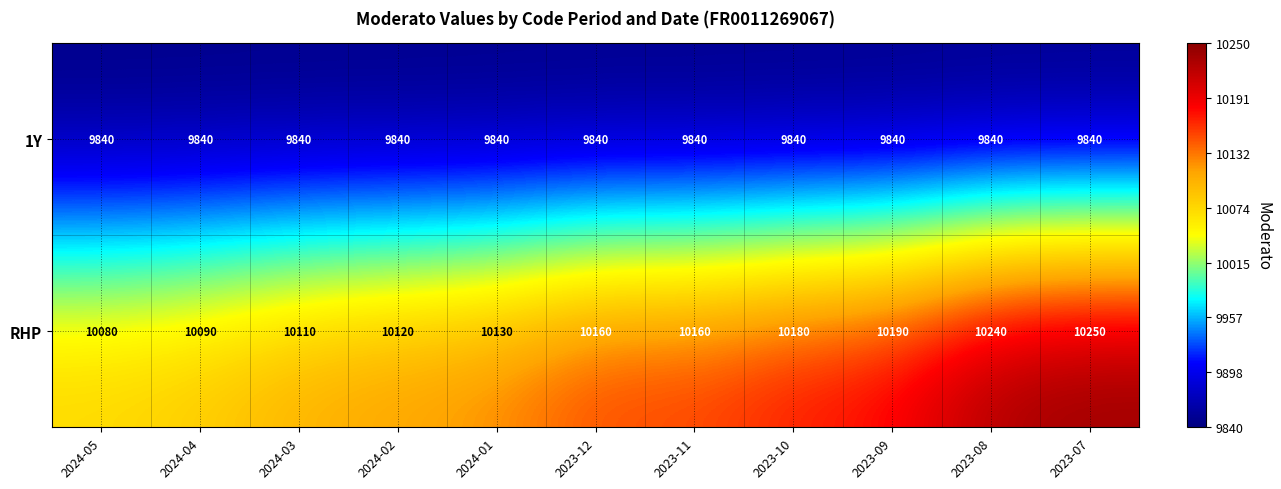

What is the total value across all series at 2023-07?

20090